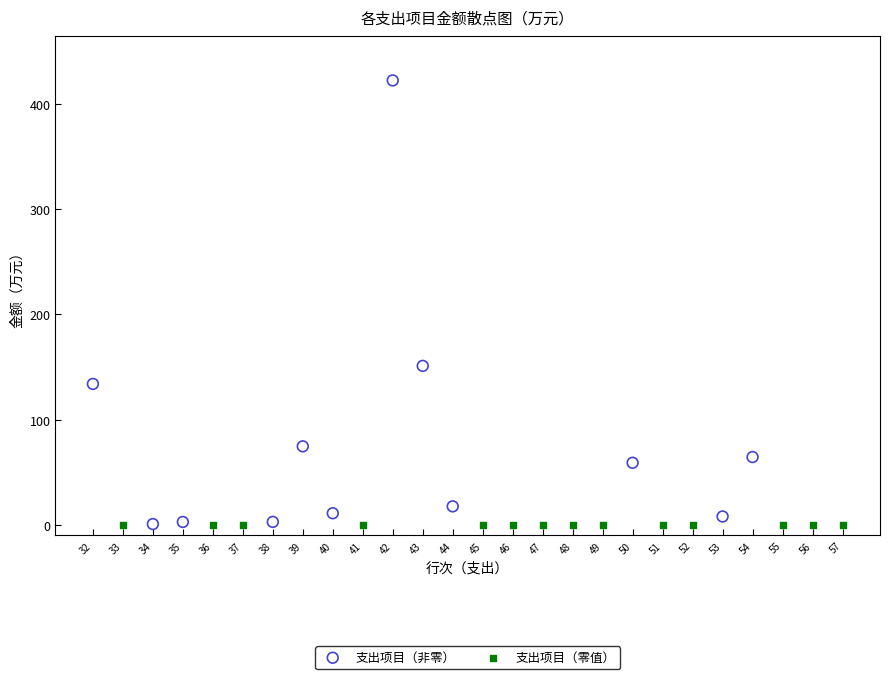

Which series reaches the maximum Y coordinate?

支出项目（非零）